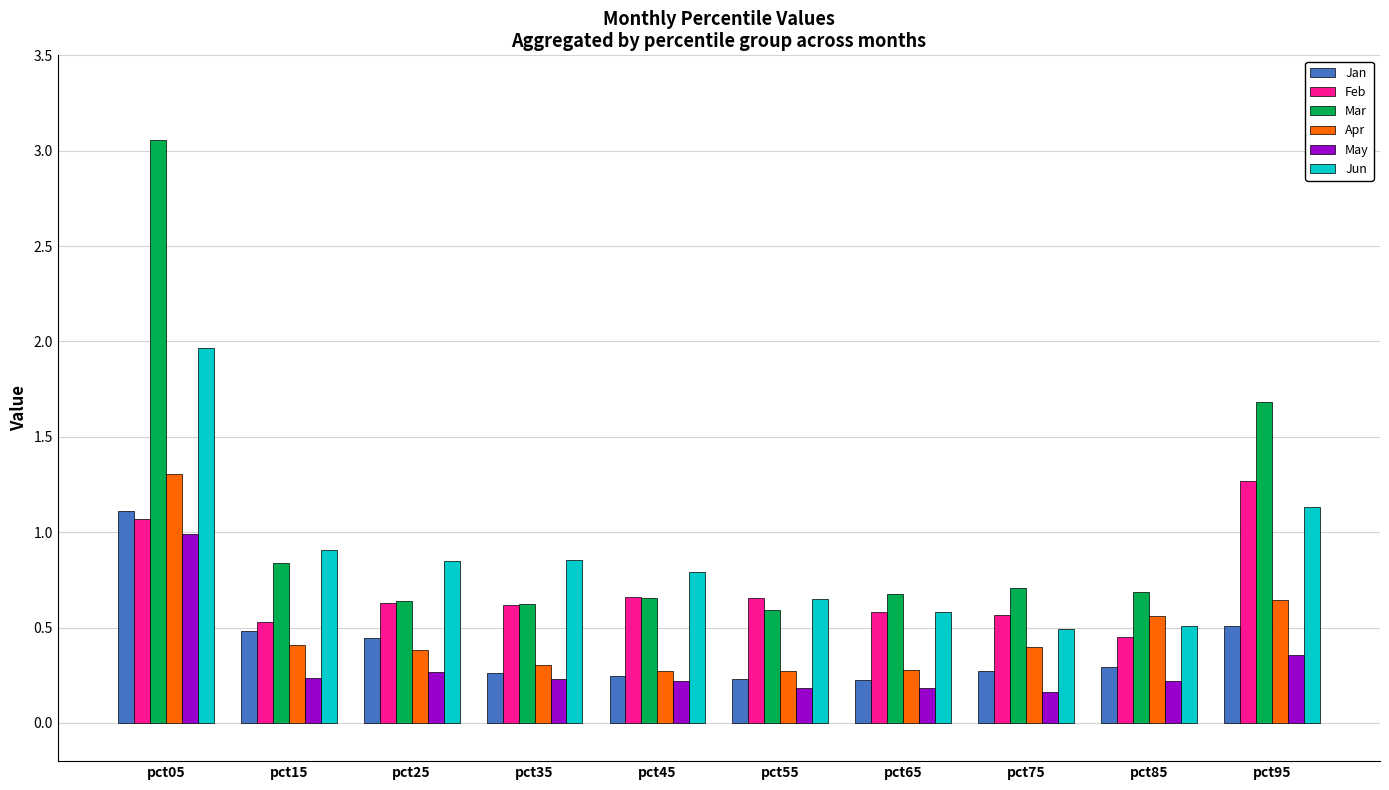

The value of Mar at pct95 is 1.7. True or false?

True